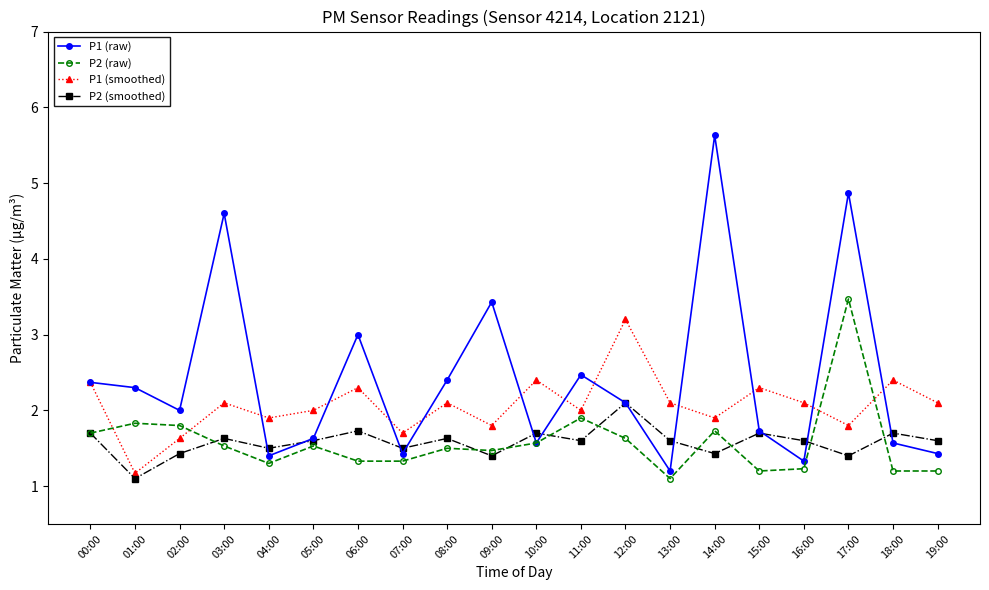

Does the chart have visible grid lines?

No